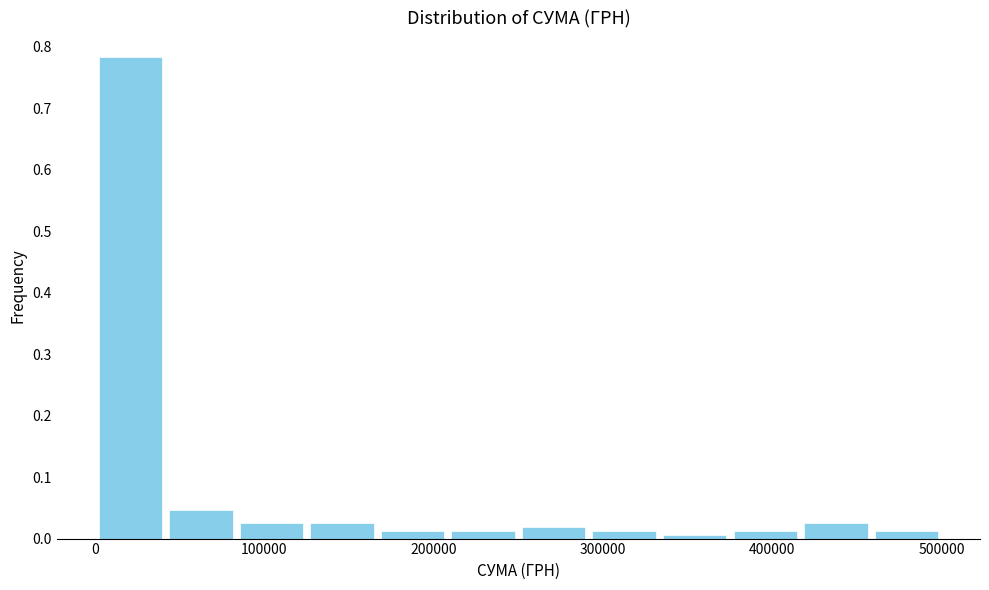

Reading left to right, list every bar in this chart as the range it spans on the x-axis followed by its height. Neither the bar edges nor the heights are printed on the chart, so give them approximately, as read against the axes.

0 to 40000: 0.78
40000 to 80000: 0.05
80000 to 130000: 0.03
130000 to 170000: 0.03
170000 to 210000: 0.01
210000 to 250000: 0.01
250000 to 290000: 0.02
290000 to 330000: 0.01
330000 to 380000: under 0.01
380000 to 420000: 0.01
420000 to 460000: 0.03
460000 to 500000: 0.01